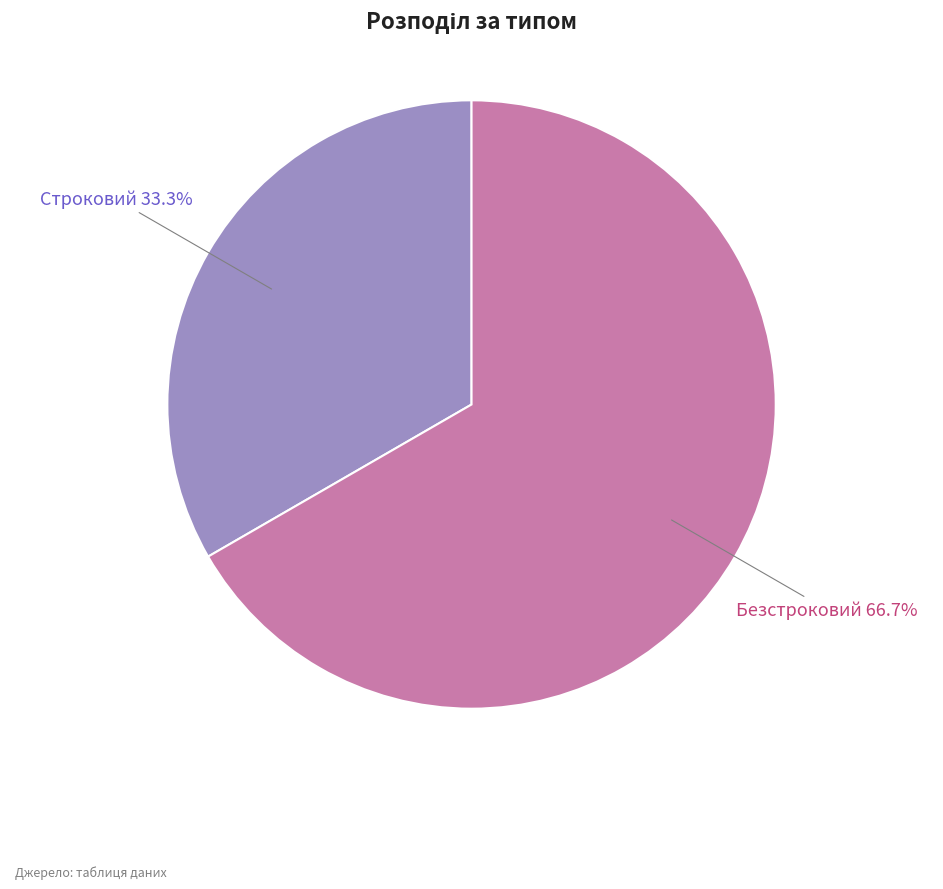

To the nearest percent, what is the difference between the largest and smallest slice percentages?

33%